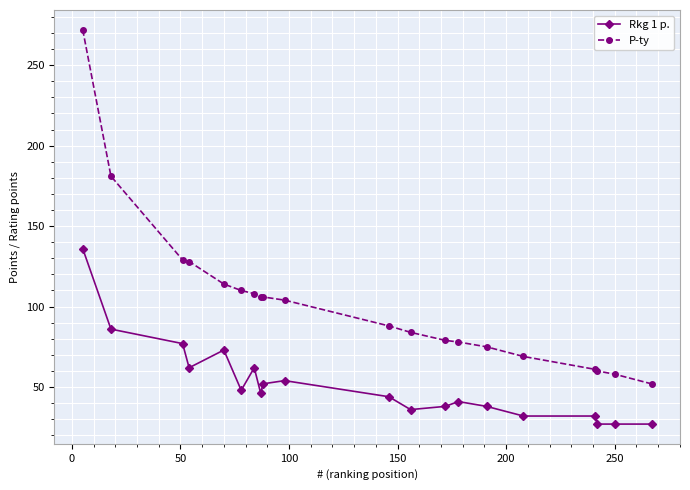

List the series in order of their overall mean, lowest first.

Rkg 1 p., P-ty